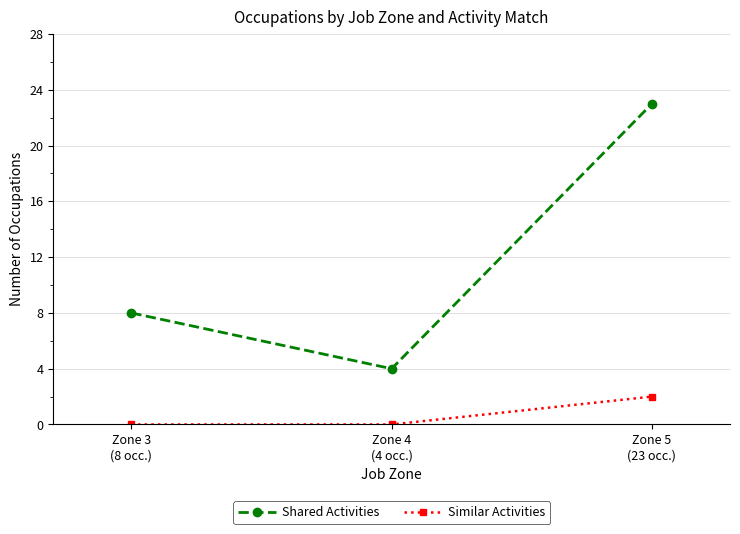

What is the approximate value of Shared Activities at Zone 4
(4 occ.)?

4